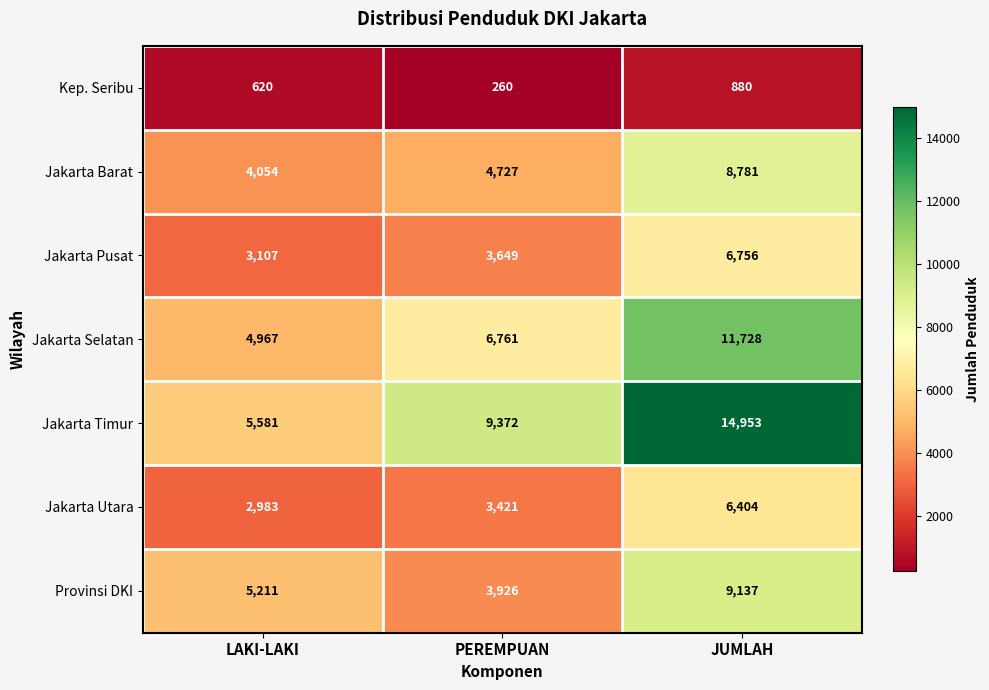

What is the minimum value shown in the chart?

260